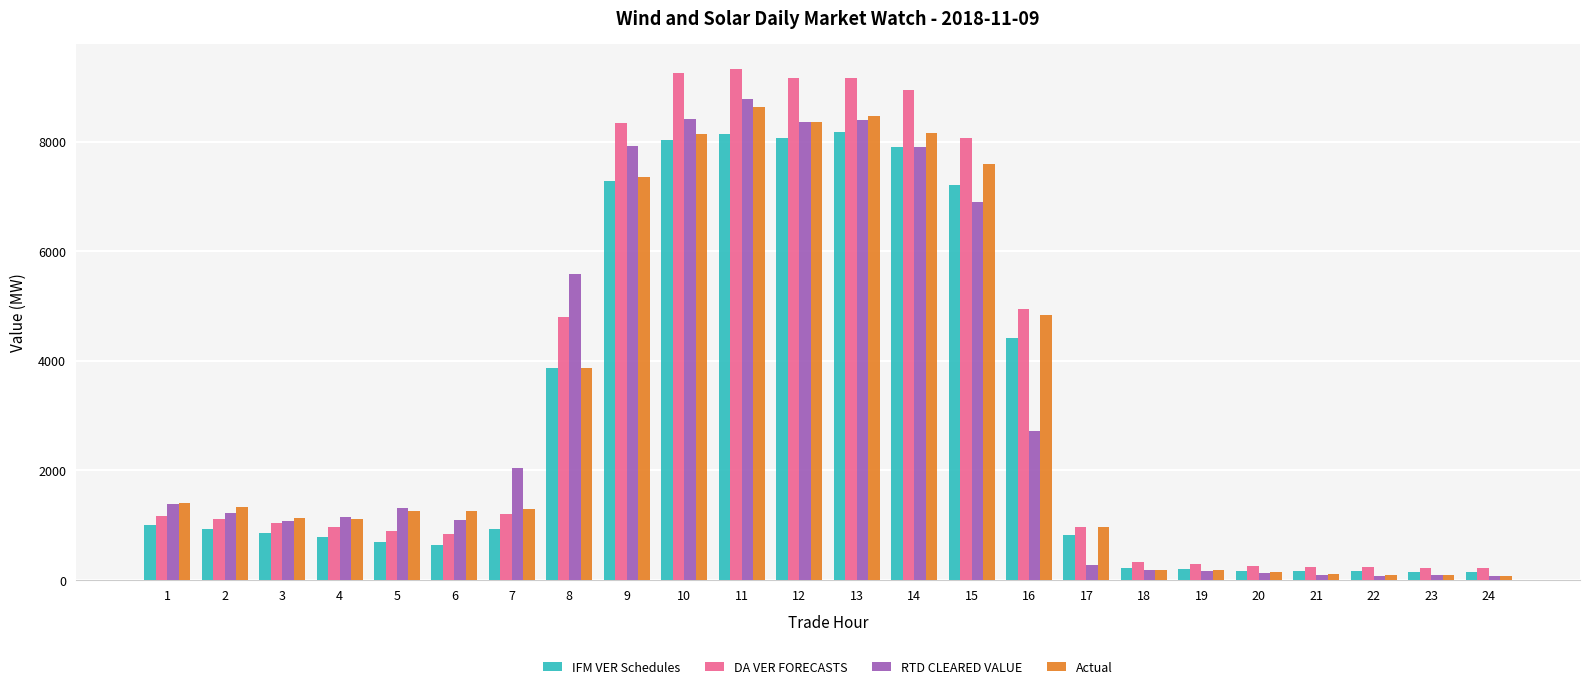

List the series in order of their peak value, highest first.

DA VER FORECASTS, RTD CLEARED VALUE, Actual, IFM VER Schedules